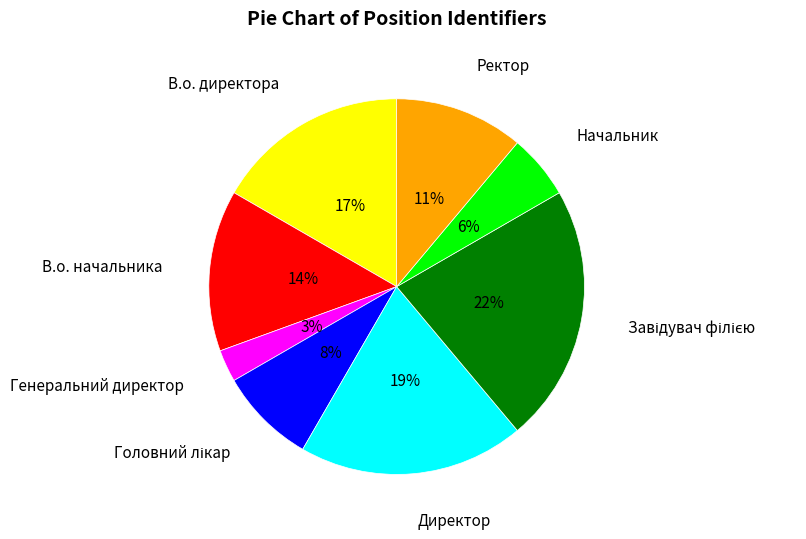

How many slices are in this pie chart?

8